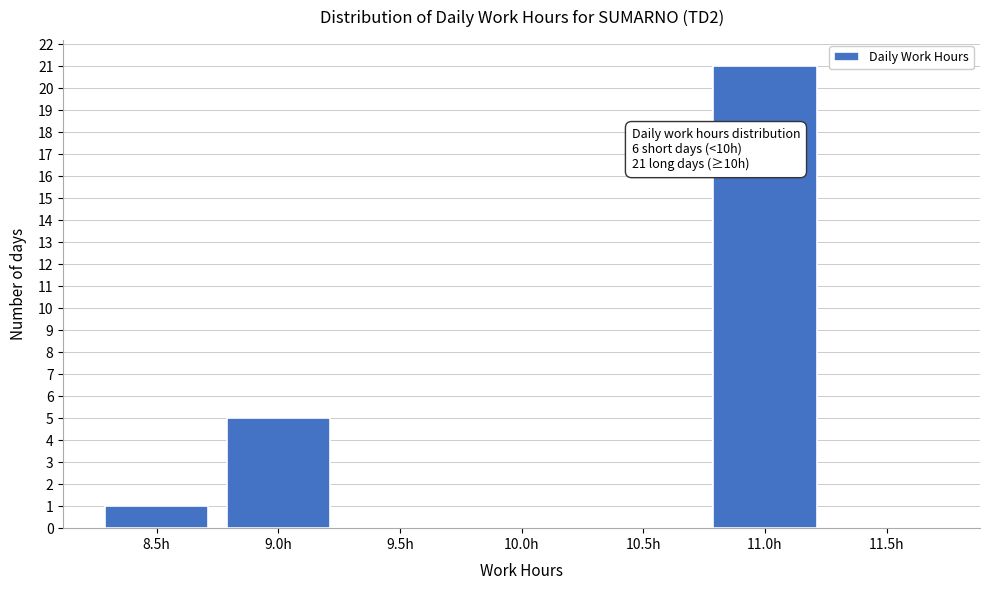

Reading left to right, extract all data points from this chart.

8.5h=1	9.0h=5	9.5h=0	10.0h=0	10.5h=0	11.0h=21	11.5h=0